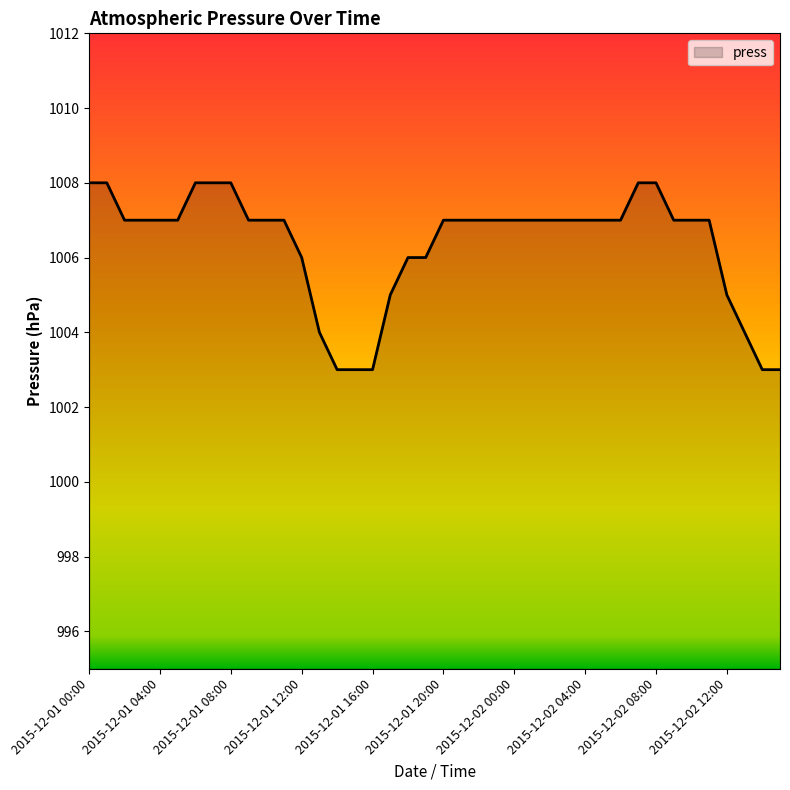

What is the minimum value shown in the chart?

1003